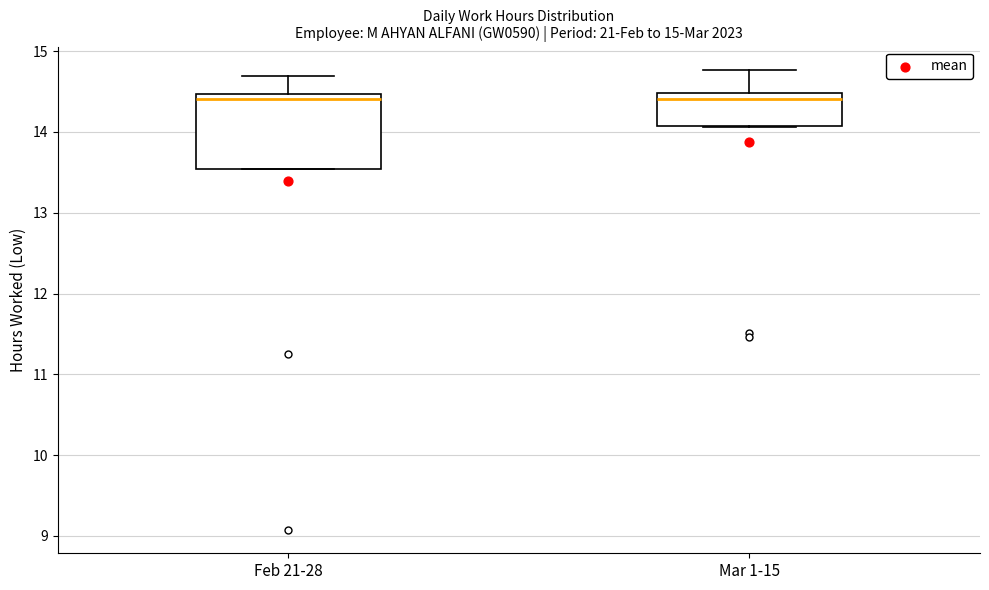

Which box is the tallest, from its lower edge to its upper edge?

Feb 21-28